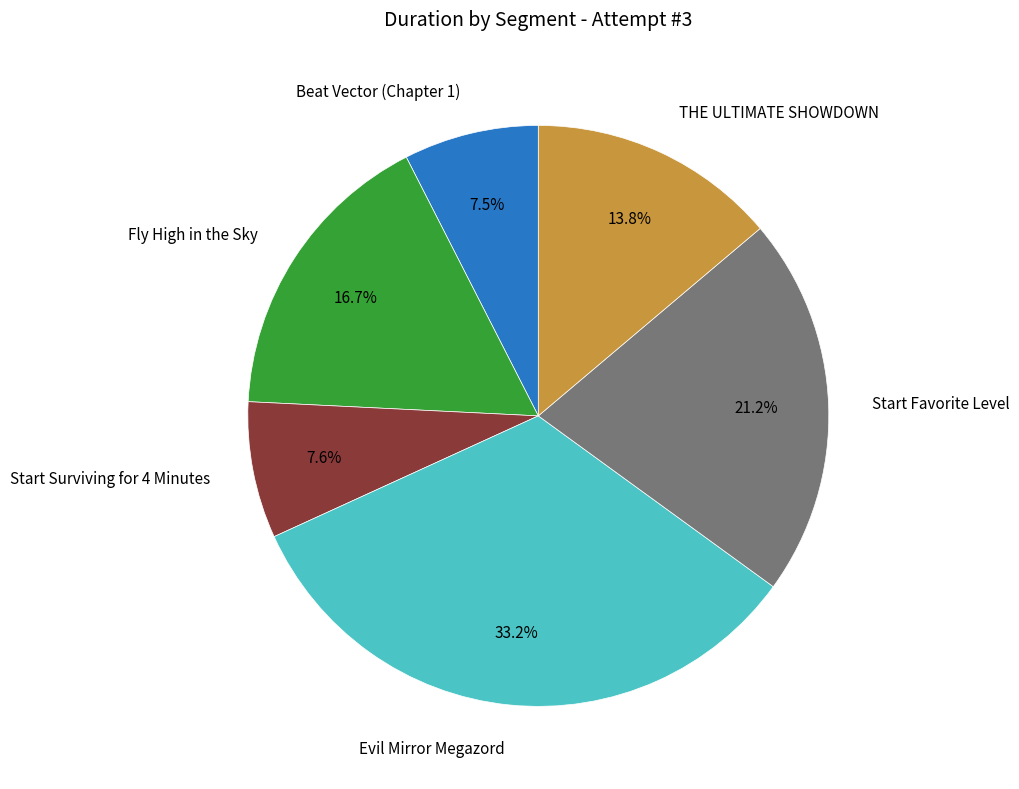

Is there any slice that represents more than half of the pie?

No